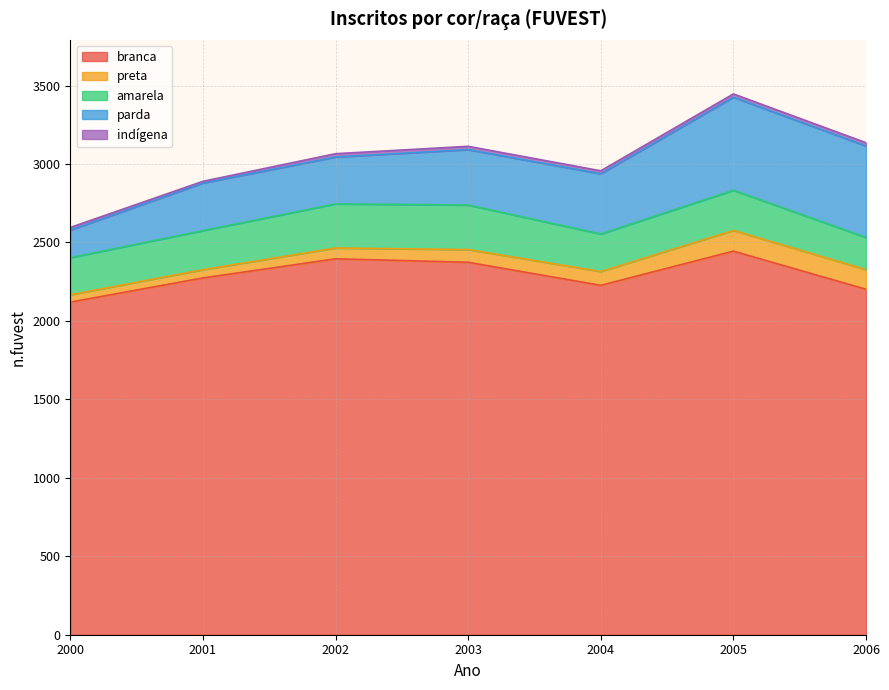

How many values in the parda series exceed 353?

3